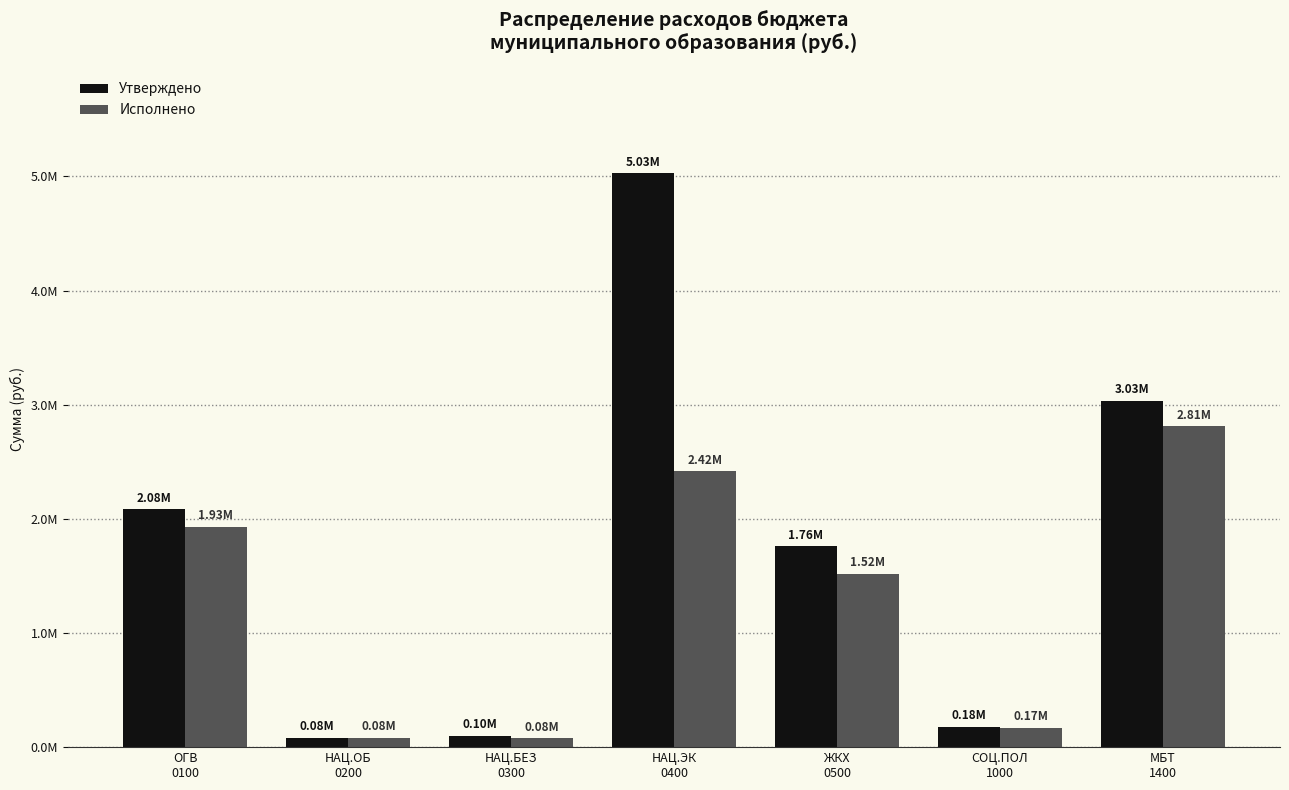

At which label is Утверждено closest to 2553813?

ОГВ
0100